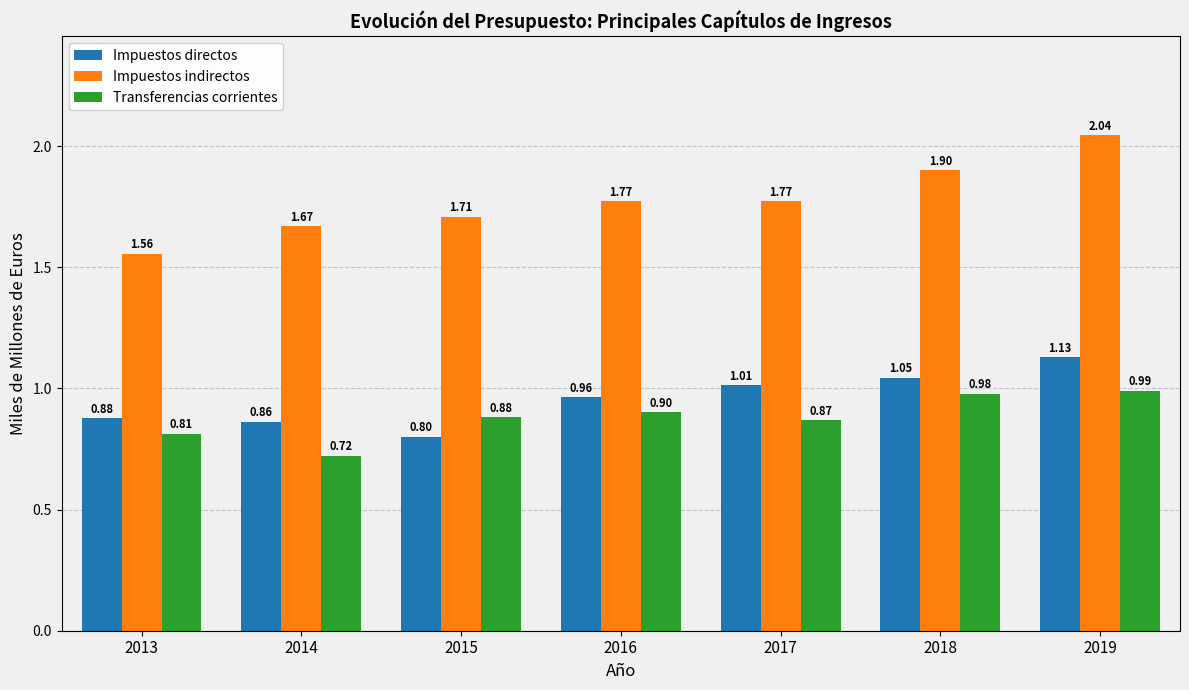

Count the number of data series in this chart.

3